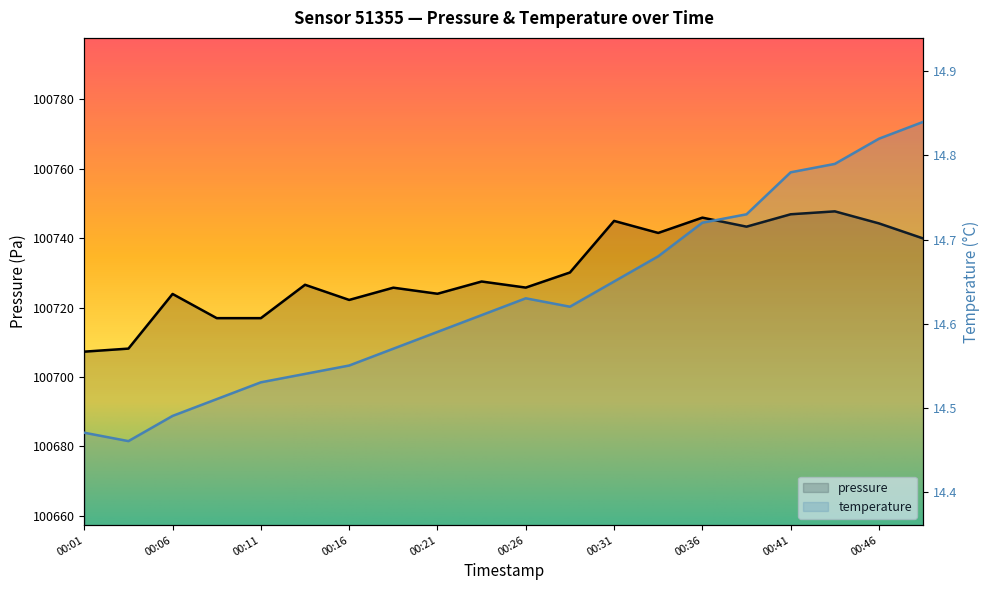

What are all the series names shown in the legend?

pressure, temperature